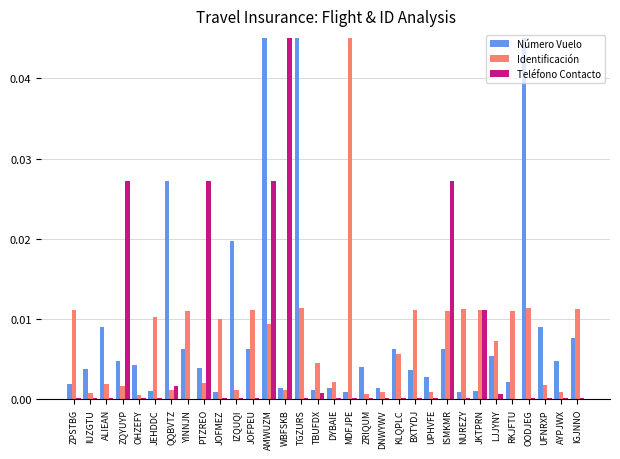

What is the sum of all Número Vuelo values?

0.3